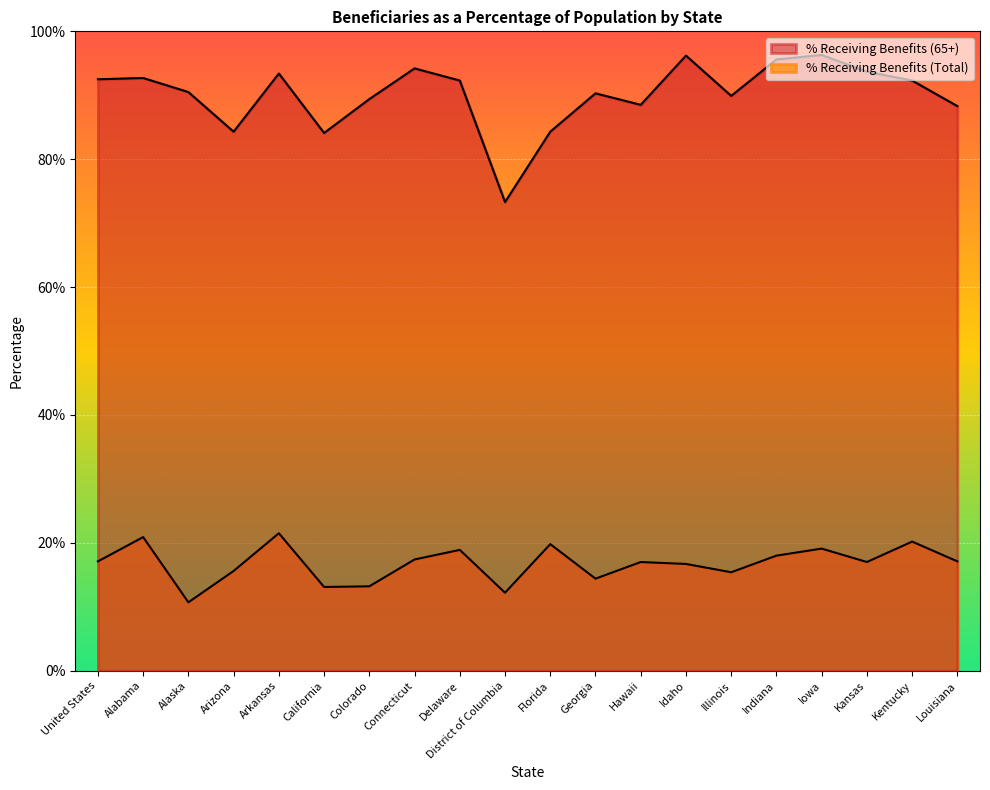

Which series has the widest spread of values?

% Receiving Benefits (65+)